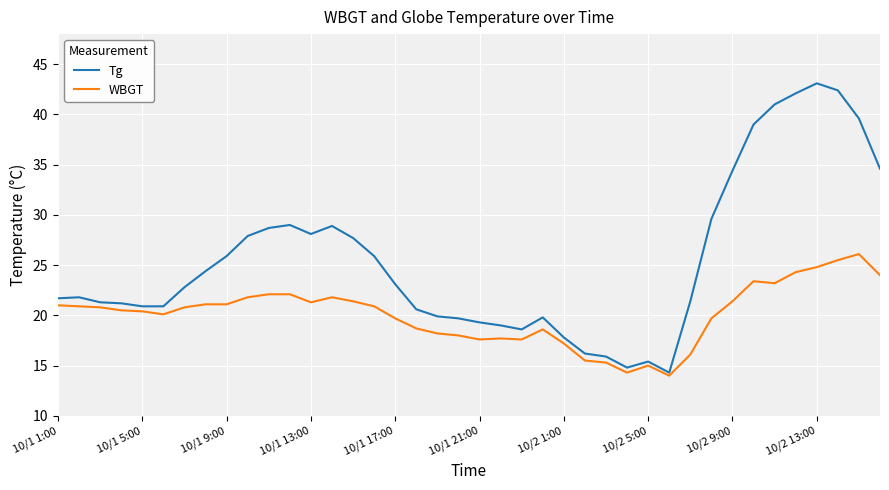

Which series has the largest total across all categories?

Tg